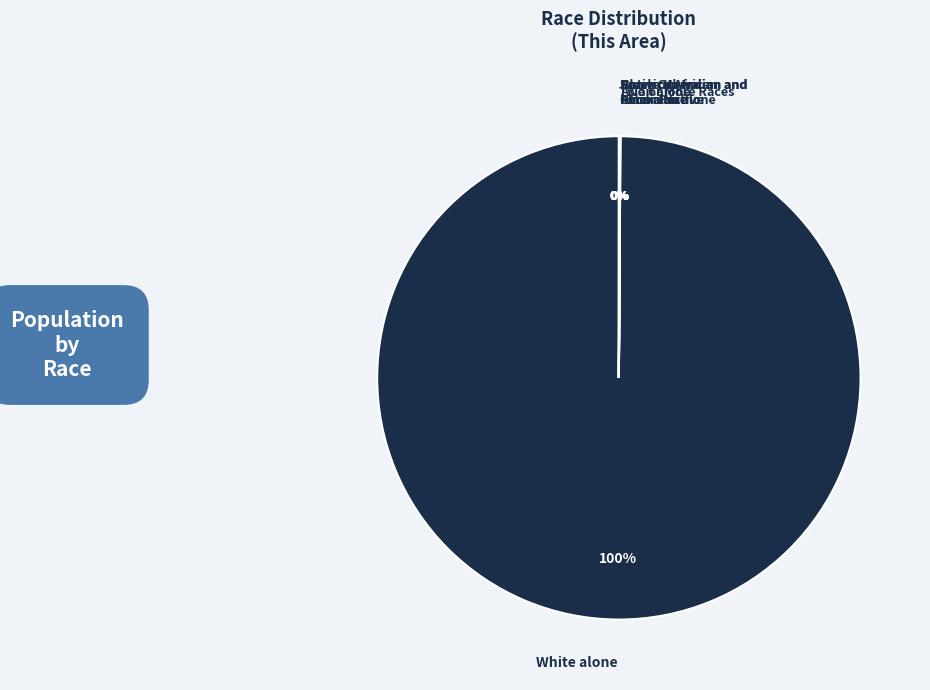

Is there a majority slice in this chart?

Yes